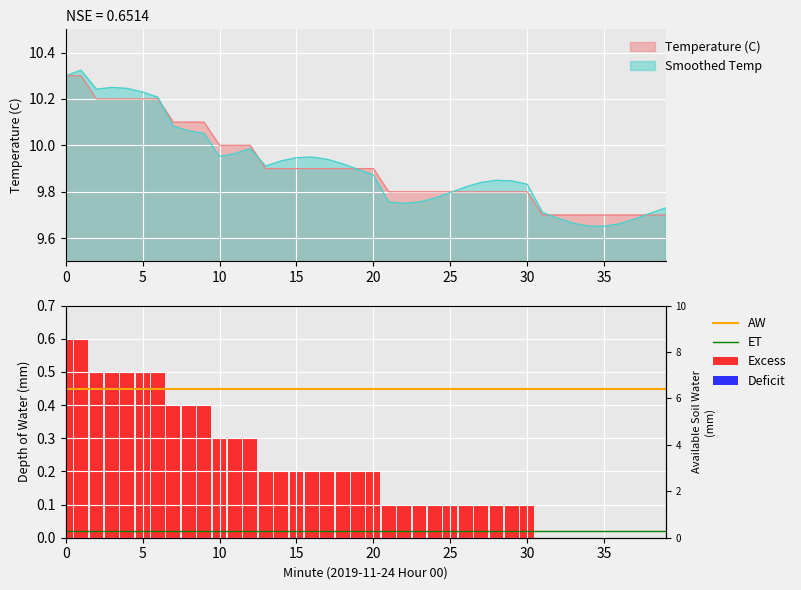

What is the sum of all values?

396.4